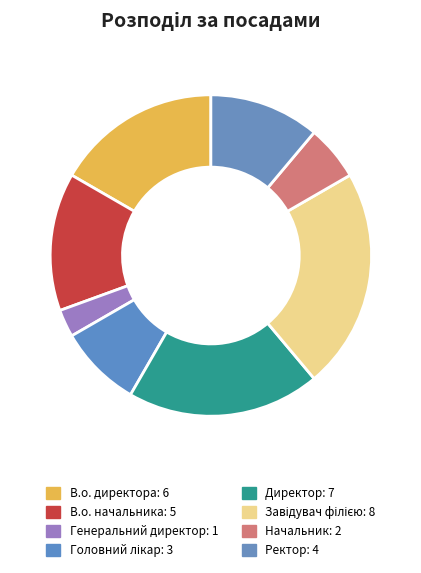

How many segments does this pie chart have?

8